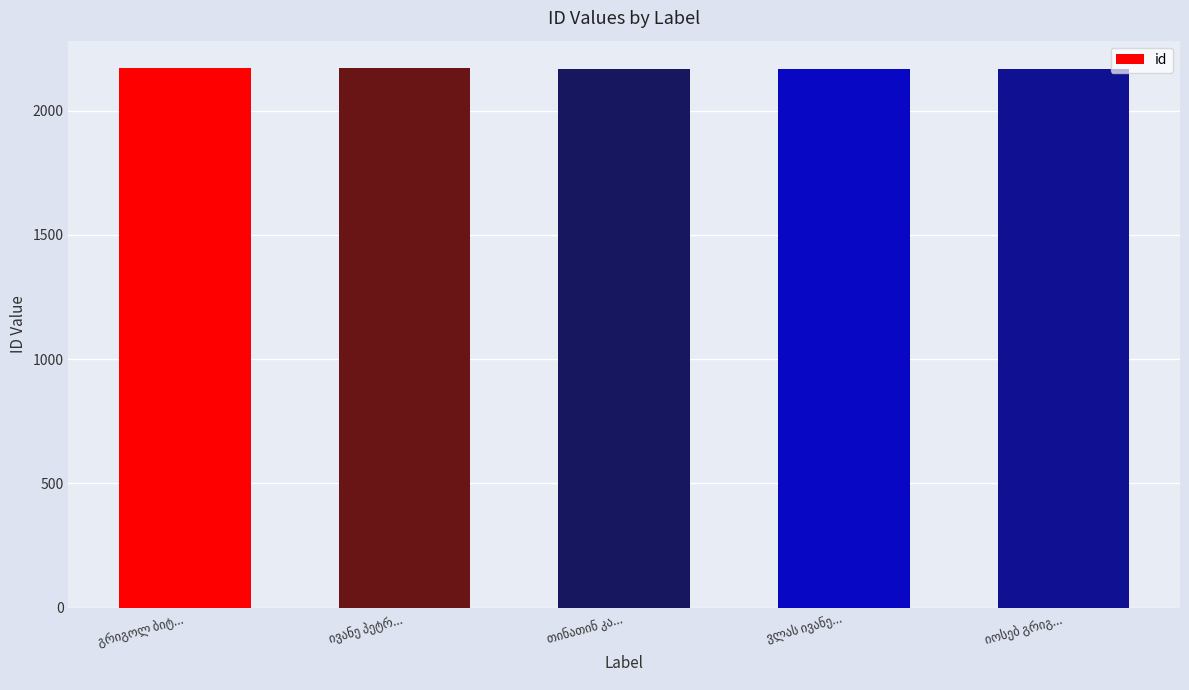

What is the value of the 1st bar from the left?

2173